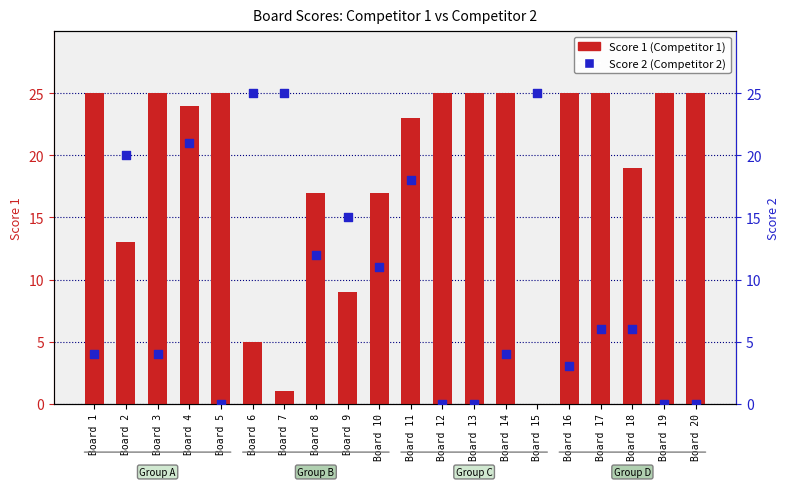

Which series reaches the maximum Y coordinate?

Score 1